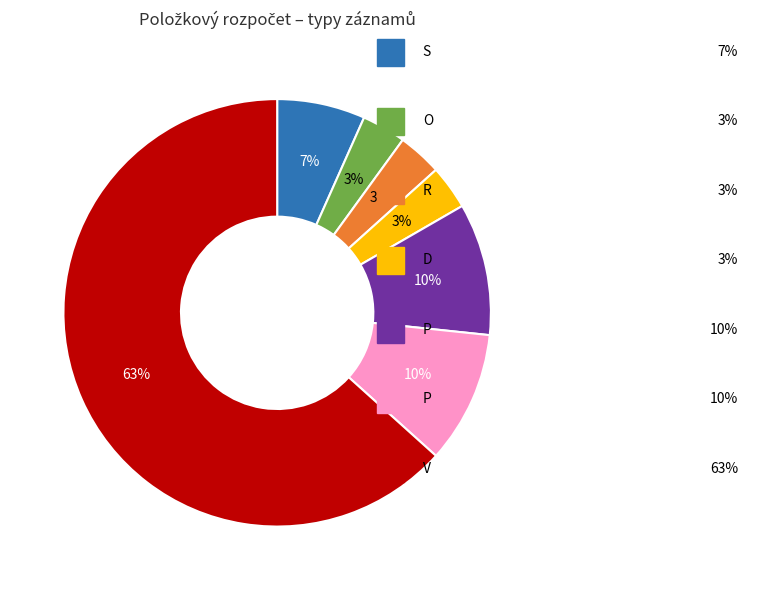

To the nearest percent, what is the average slice percentage?

14%